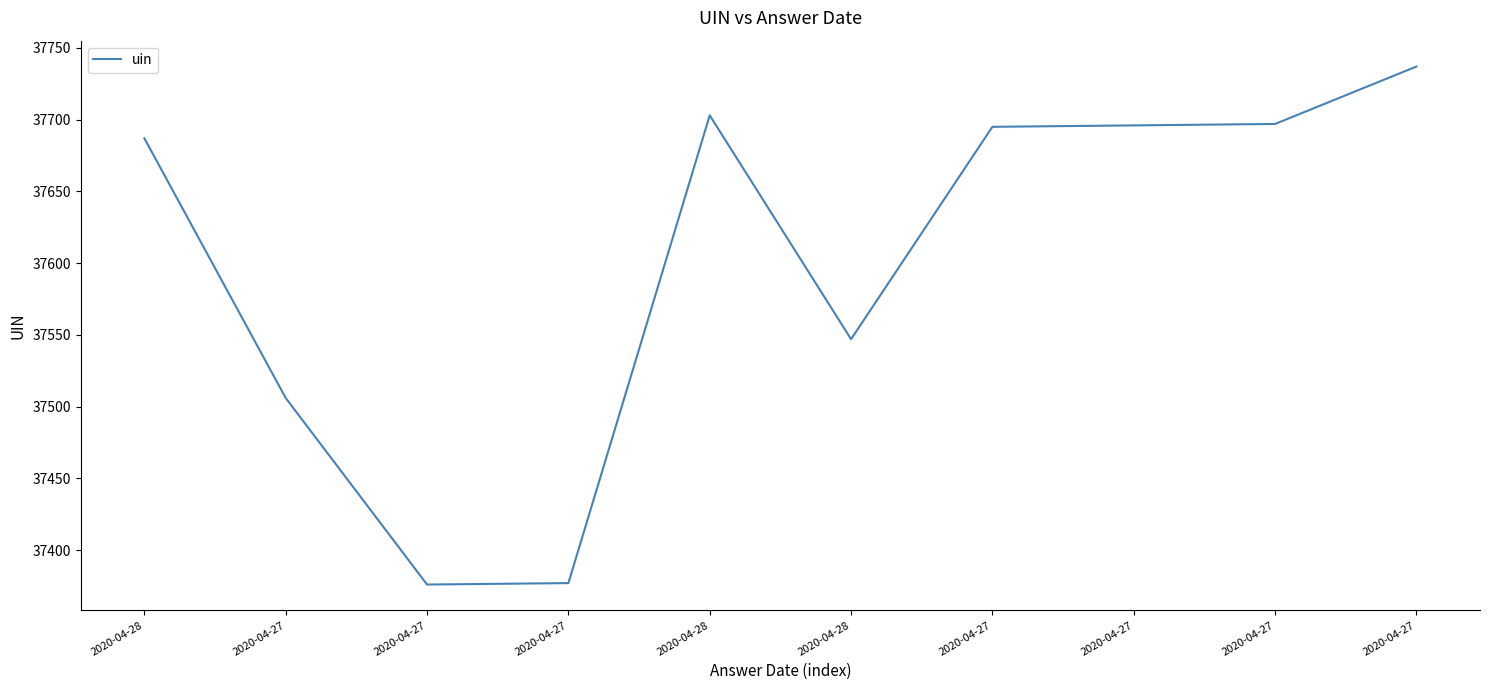

What is the ratio of the value at 2020-04-27 to the value at 2020-04-28?

1.0